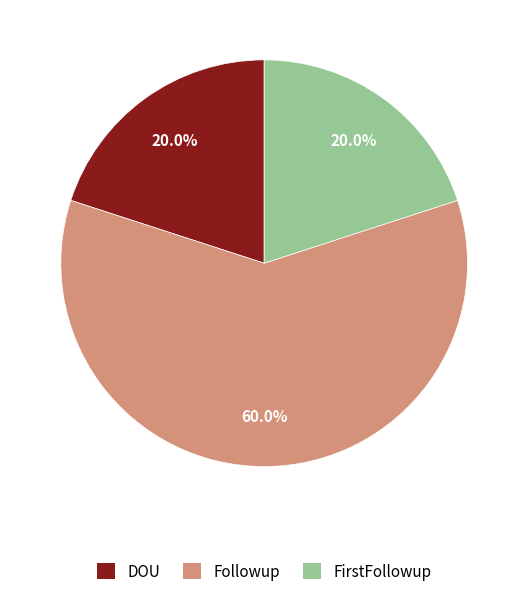

How much of the chart is everything except Followup?

40.0%